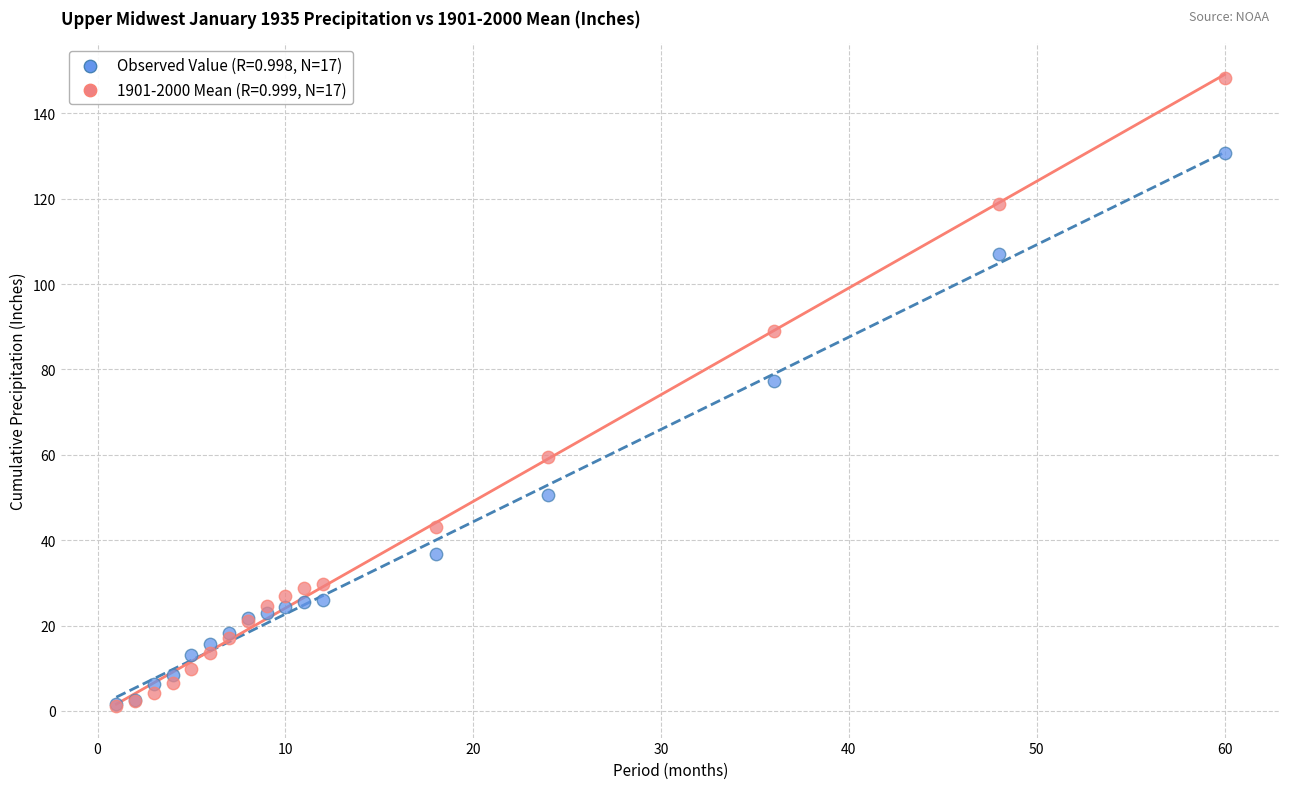

Across all series, what Y value is closest to 74?

77.3